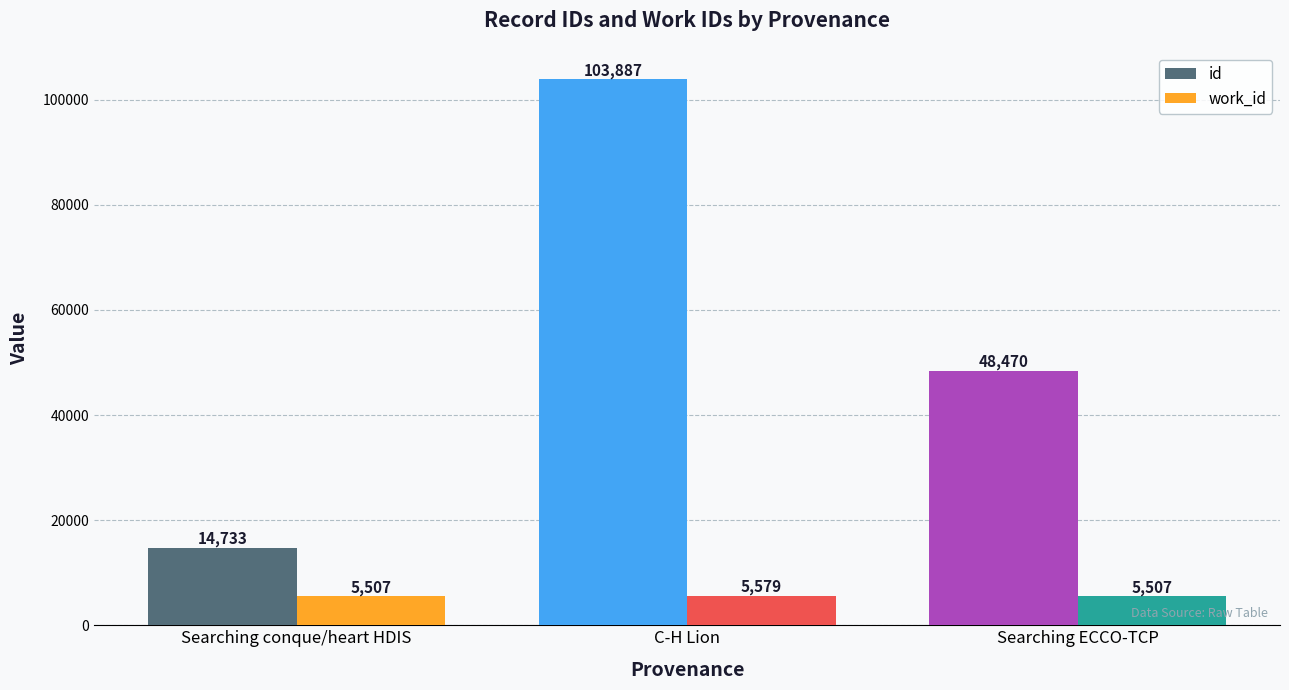

List the series in order of their overall mean, highest first.

id, work_id